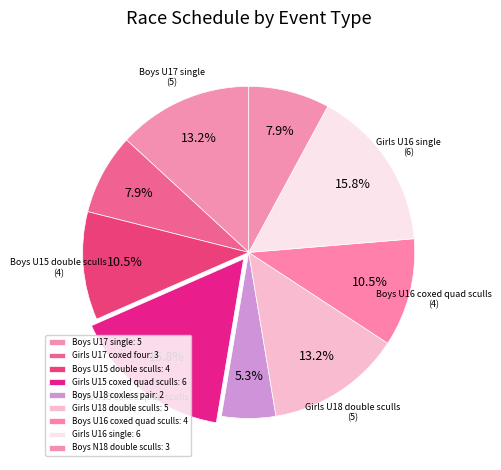

Is there any slice that represents more than half of the pie?

No